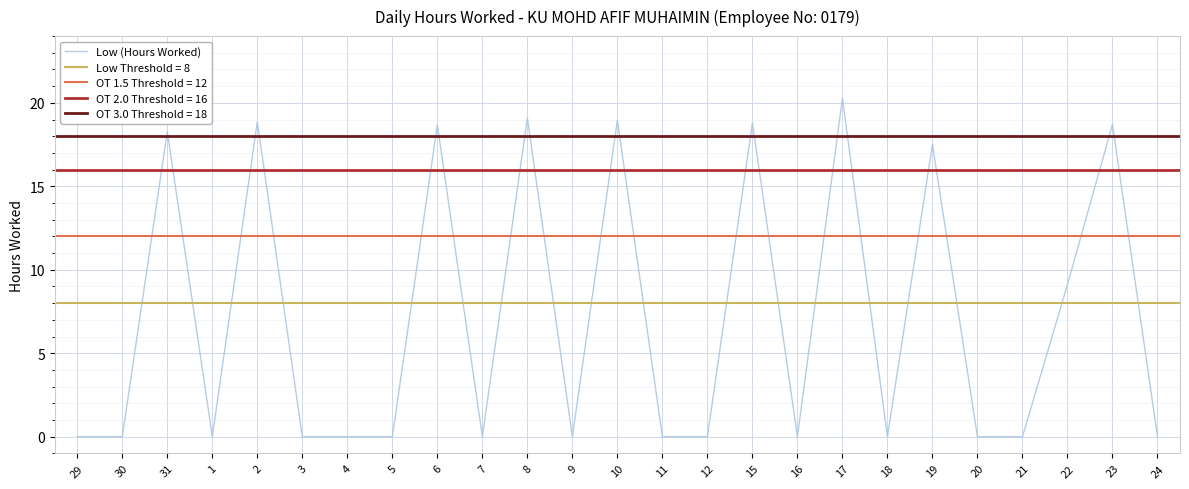

At which category does the chart reach its peak across all series?

17